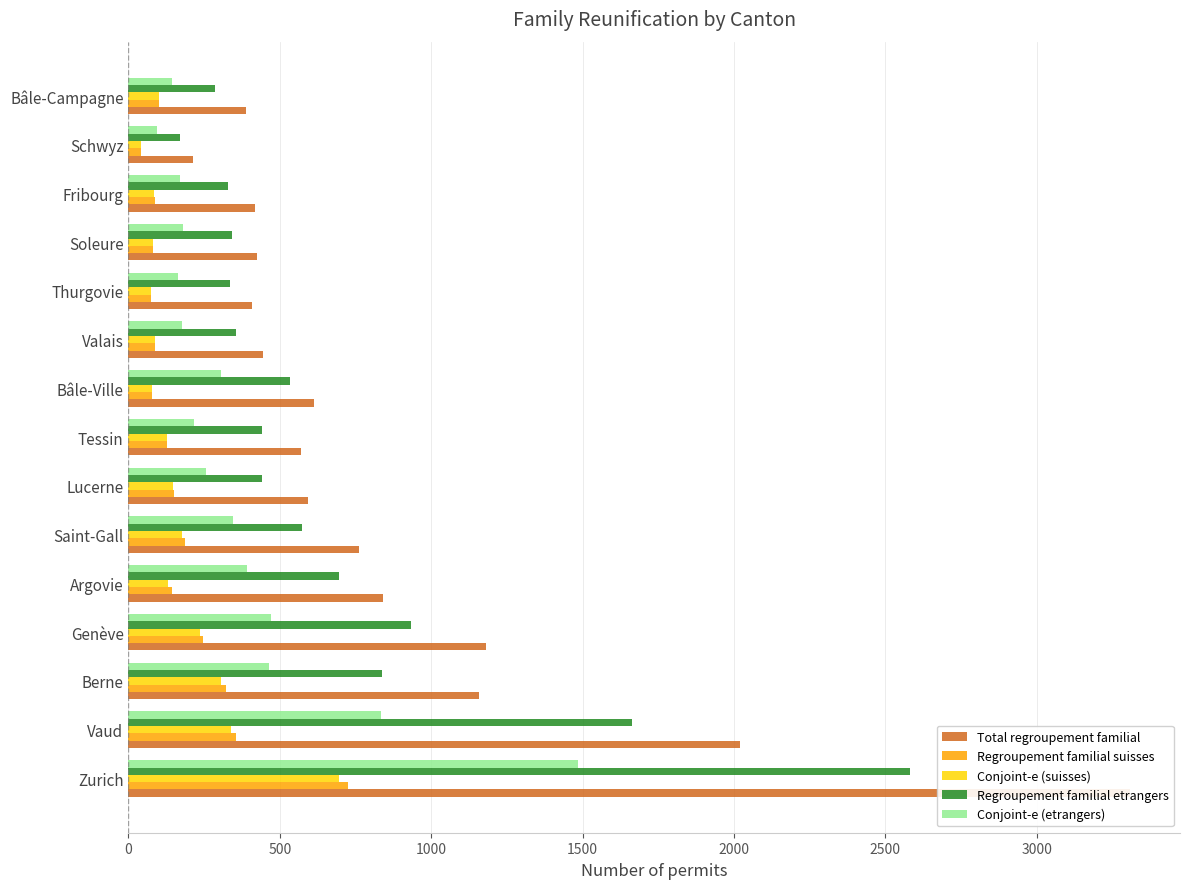

Which series has the largest total across all categories?

Total regroupement familial